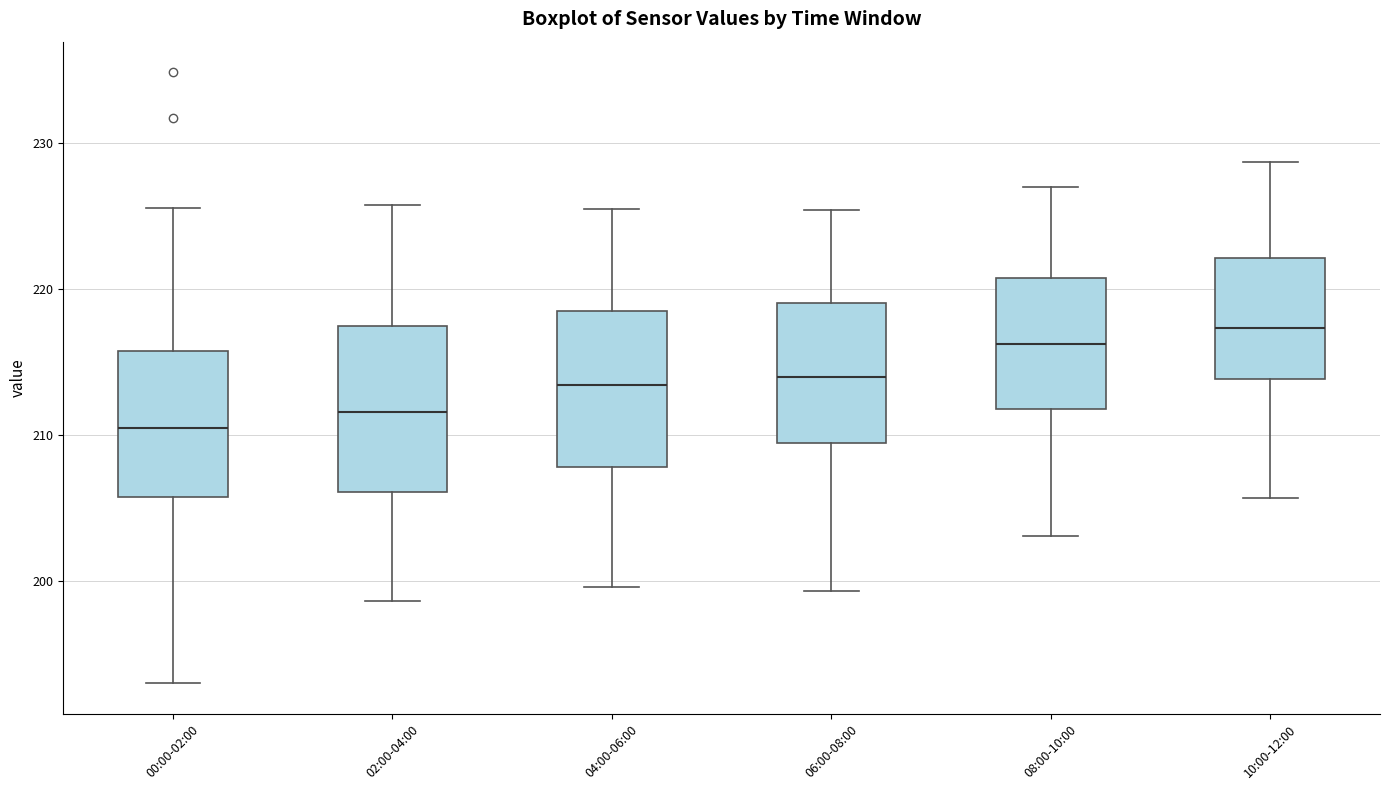

Which box has the highest median line?

10:00-12:00